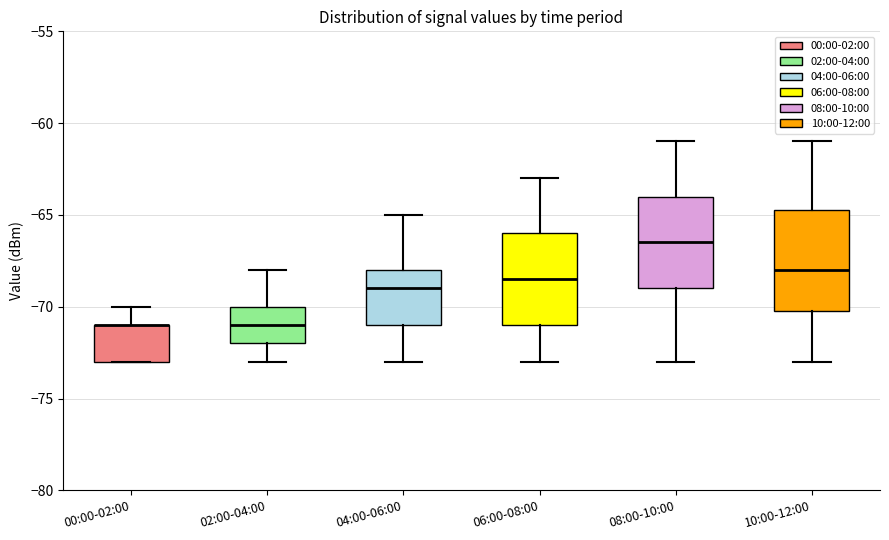

Where does the upper whisker of the box for 02:00-04:00 end on the y-axis? The values are not printed on the chart, so give them approximately, as read against the axis.

-68.0